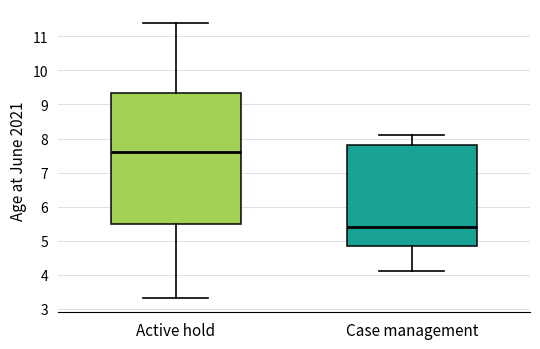

Which box has the highest median line?

Active hold